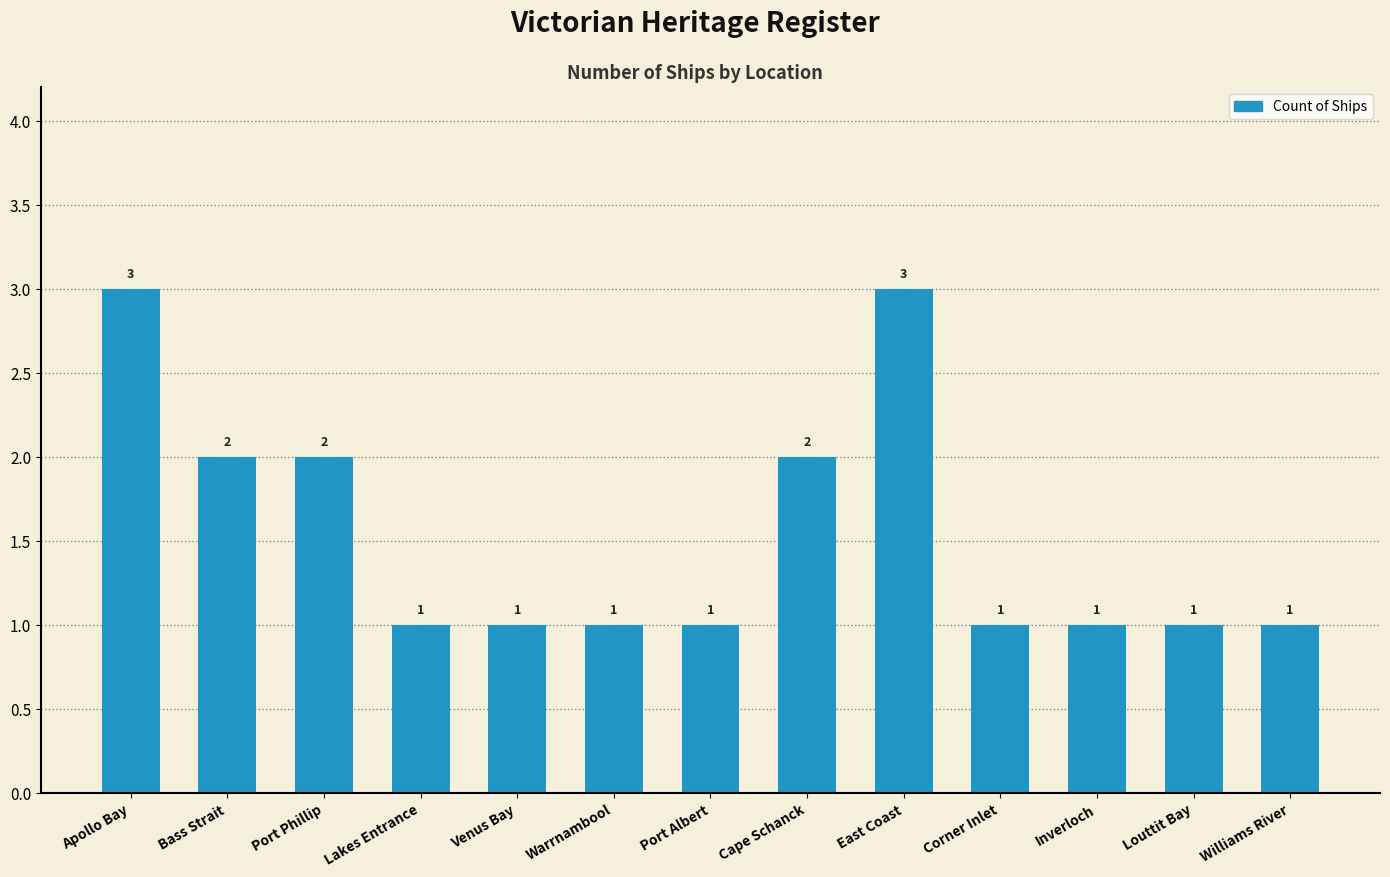

Does the chart contain stacked bars?

No